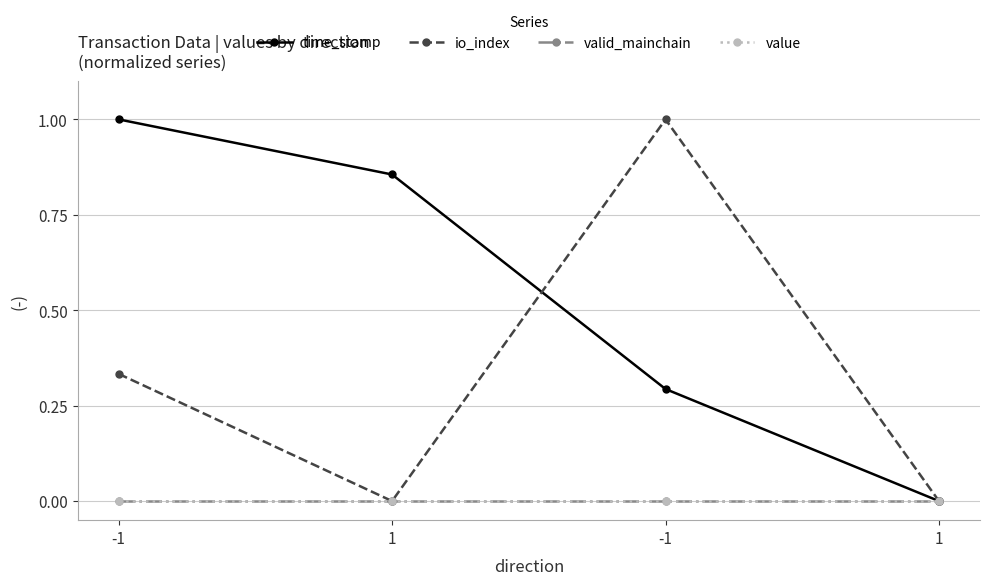

Which series has the largest range (max minus min)?

time_stamp